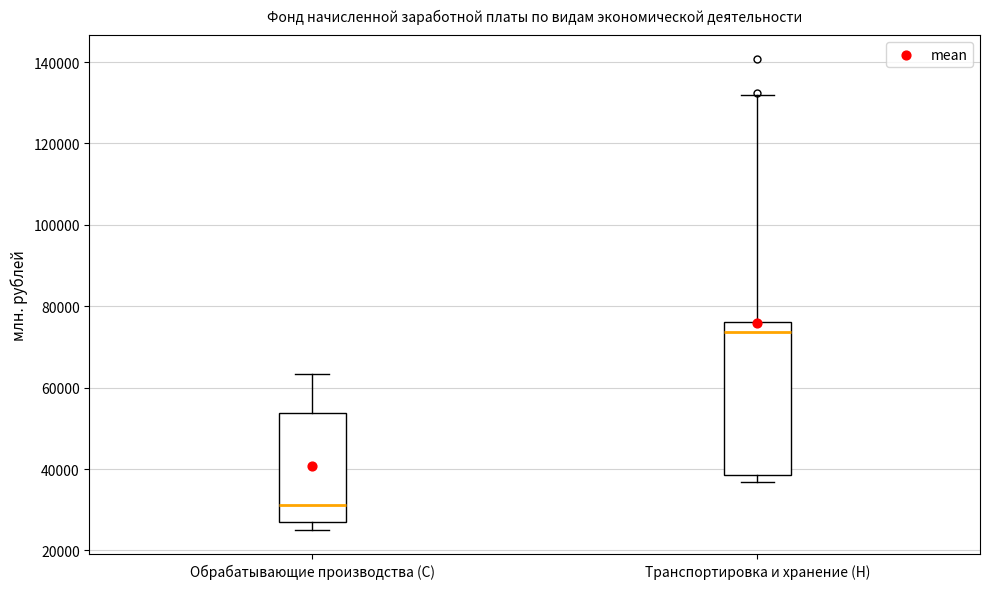

Reading left to right, transcribe this box plot: for each box, give where its median line is, the range the box spans, and where its two whiskers end, as read against the y-axis. The values are not printed on the chart, so give them approximately, as read against the axis.

Обрабатывающие производства (C): median 32000, box 26000 to 54000, whiskers 24000 to 64000
Транспортировка и хранение (H): median 74000, box 38000 to 76000, whiskers 36000 to 132000